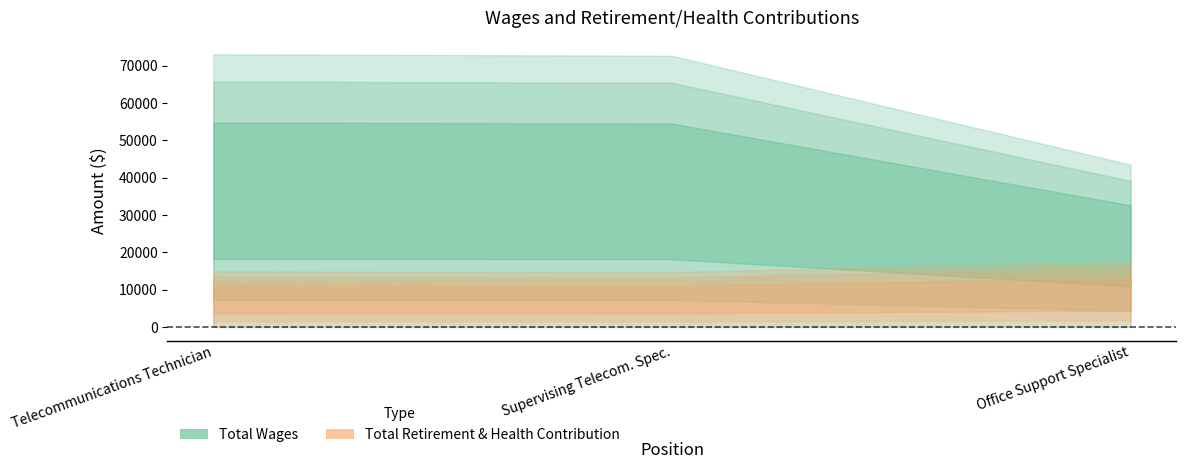

How many values in the Total Wages series are below 72733?

1